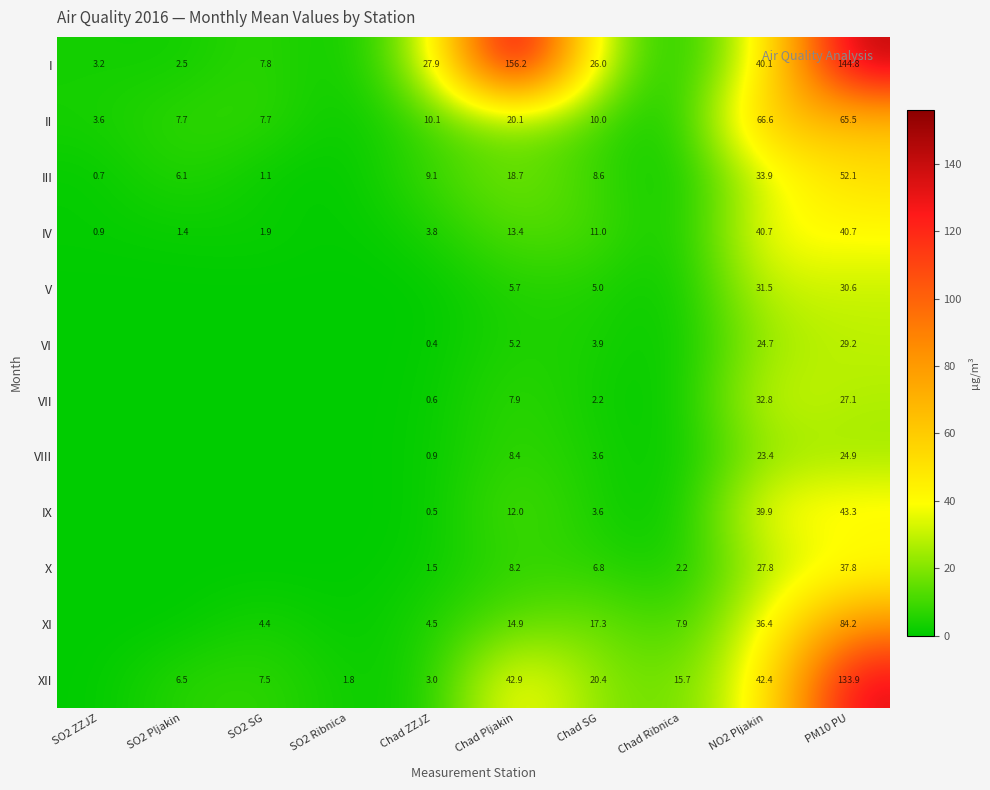

What is the spread (max minus min) of values at Chad Pljakin?

151.0